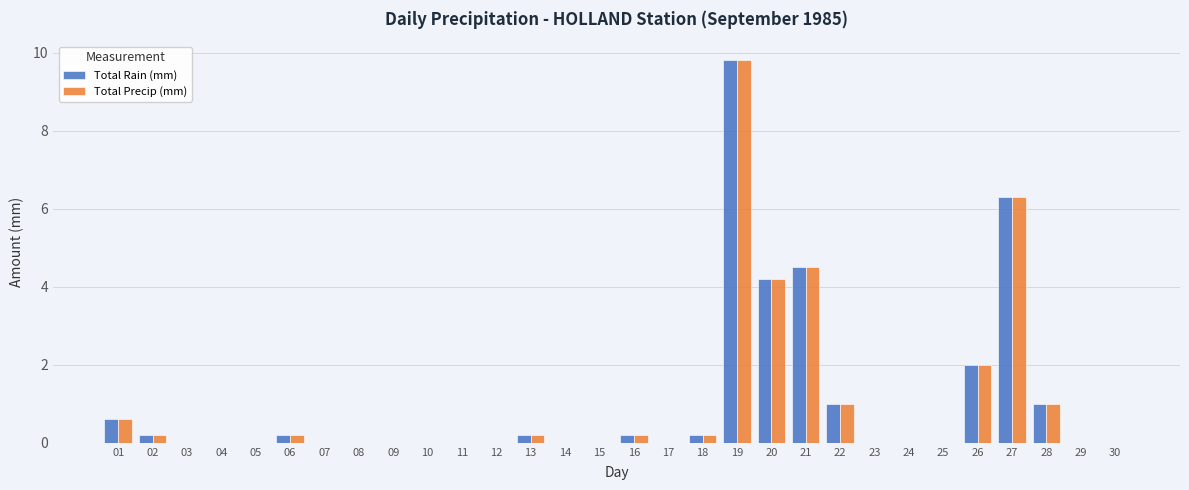

Count the number of categories in the chart.

30